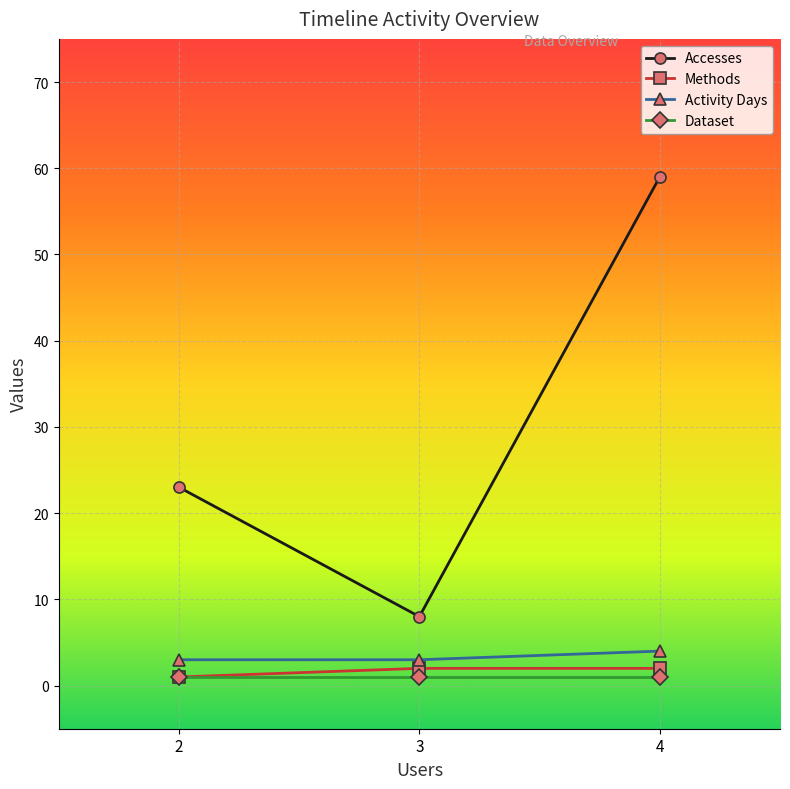

What is the average value of the Methods series?

2